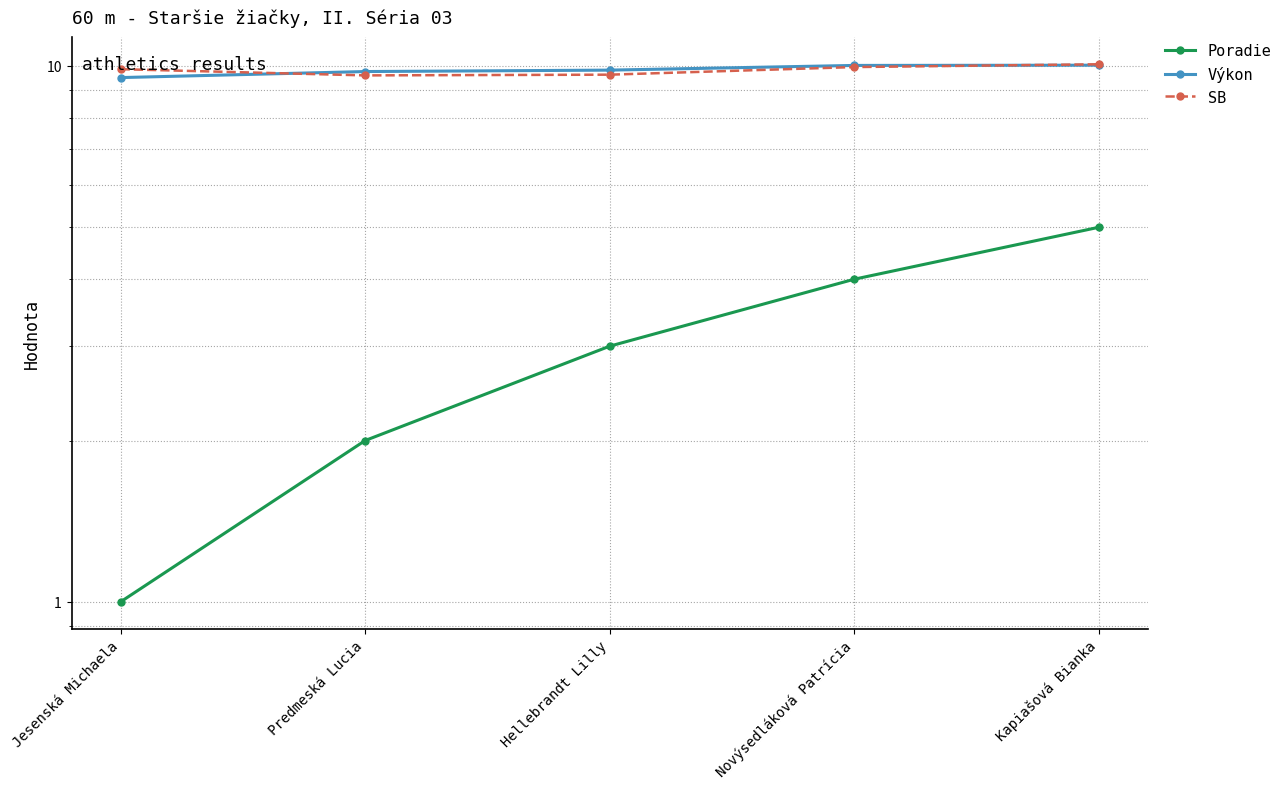

True or false: Poradie and SB cross at least once.

False